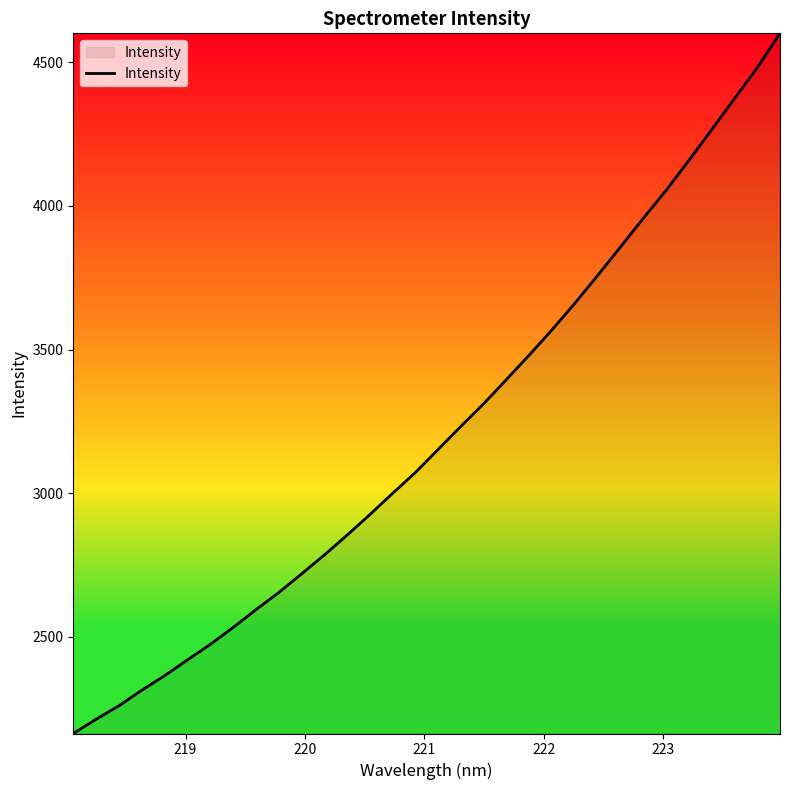

What is the smallest value displayed?

2163.0